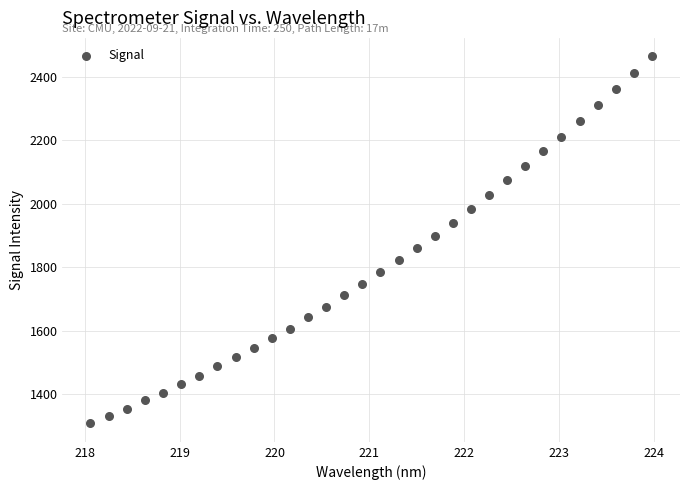

What is the range of Y values (max minus min)?

1157.0